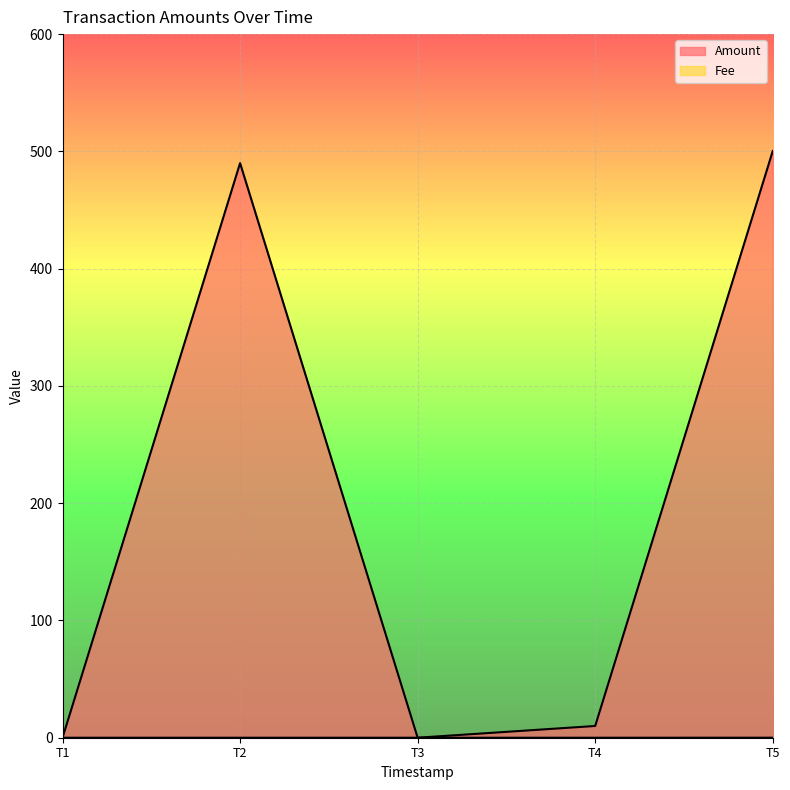

Does the chart display data point markers on the line(s)?

No